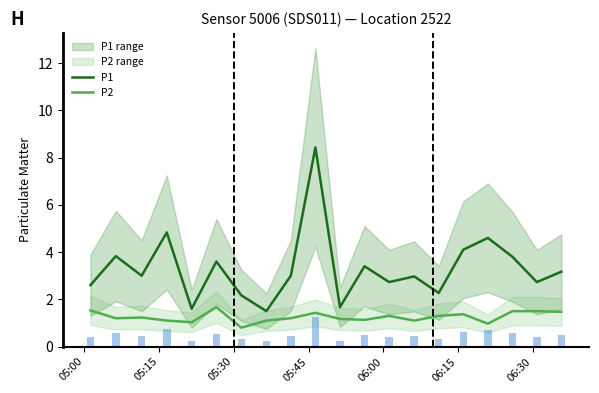

What is the maximum value for P2?

1.7